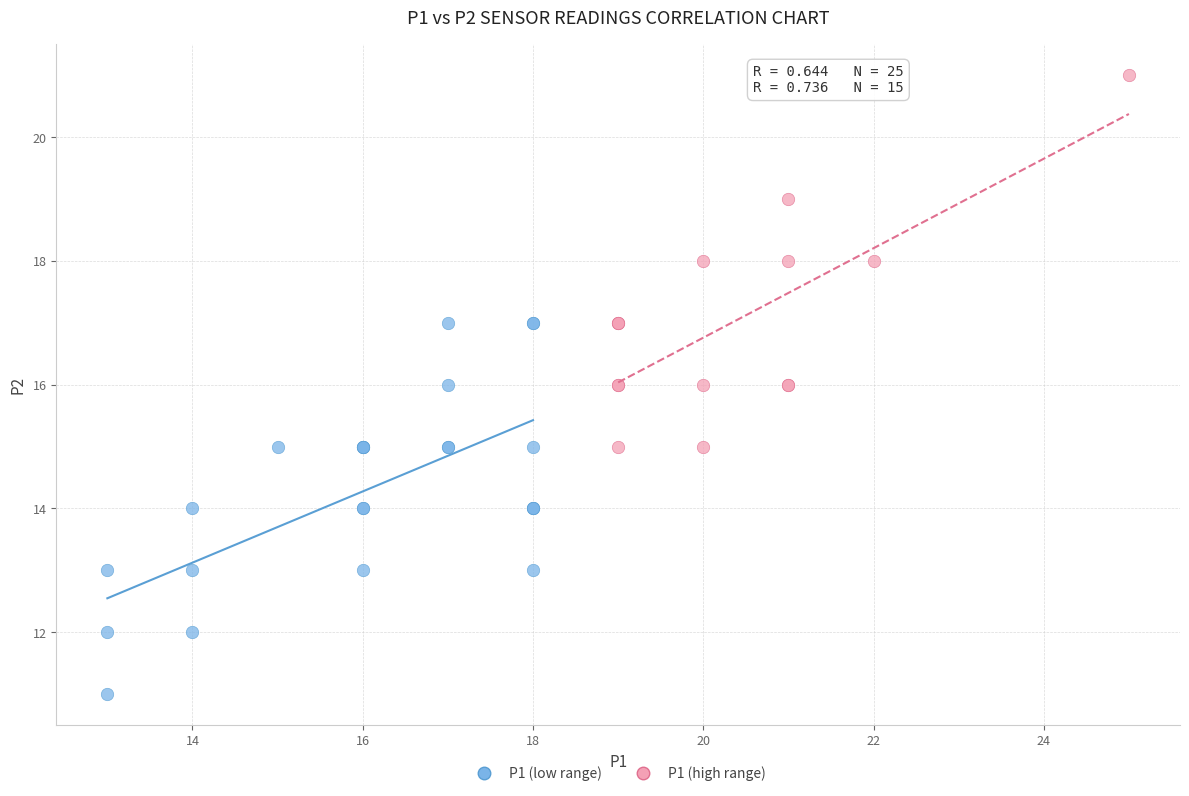

Which series reaches the maximum Y coordinate?

P1 (high range)